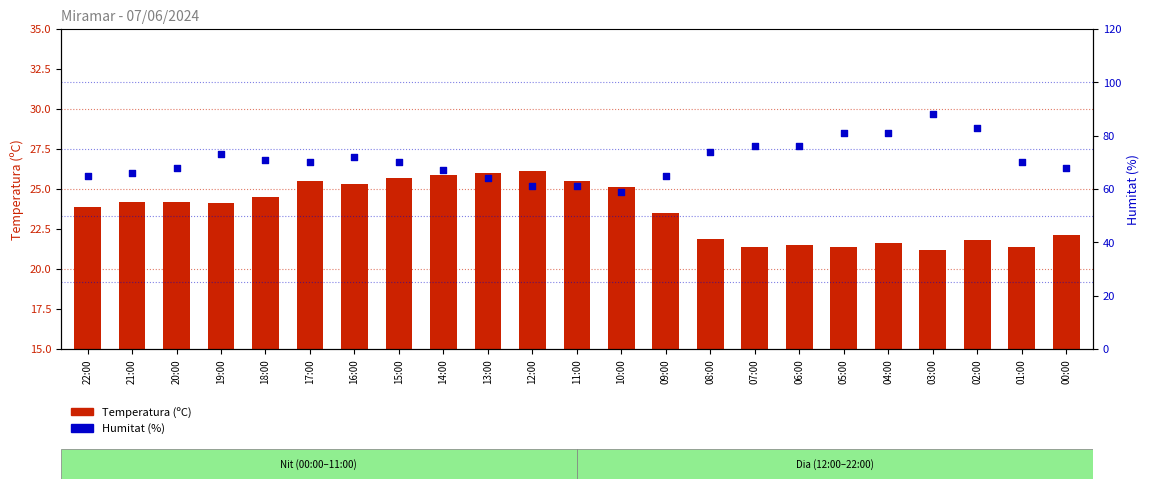

Which series has the largest total across all categories?

Humitat (%)